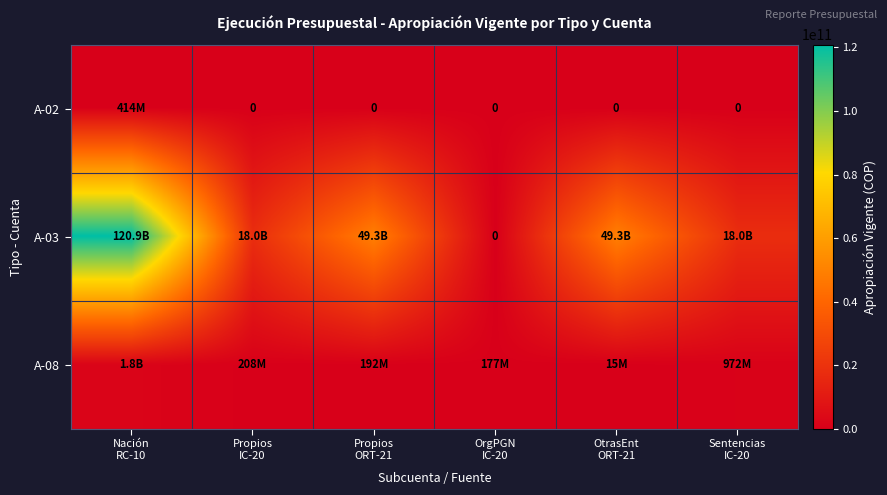

The A-02 series shows 268586559.8 at OtrasEnt ORT-21. True or false?

False